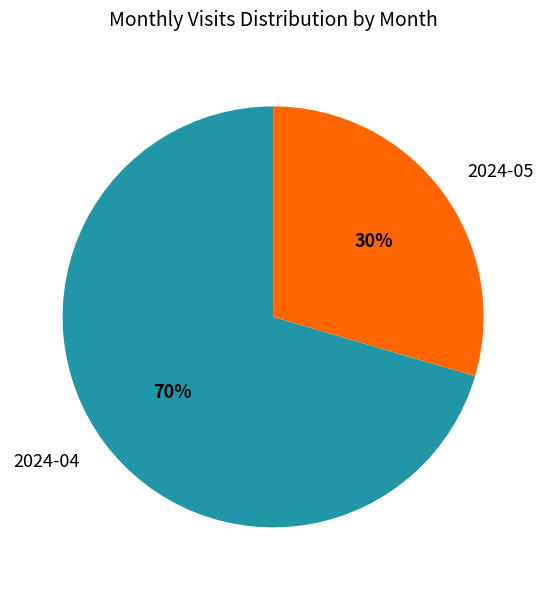

Is the sum of 2024-04 and 2024-05 greater than half?

Yes